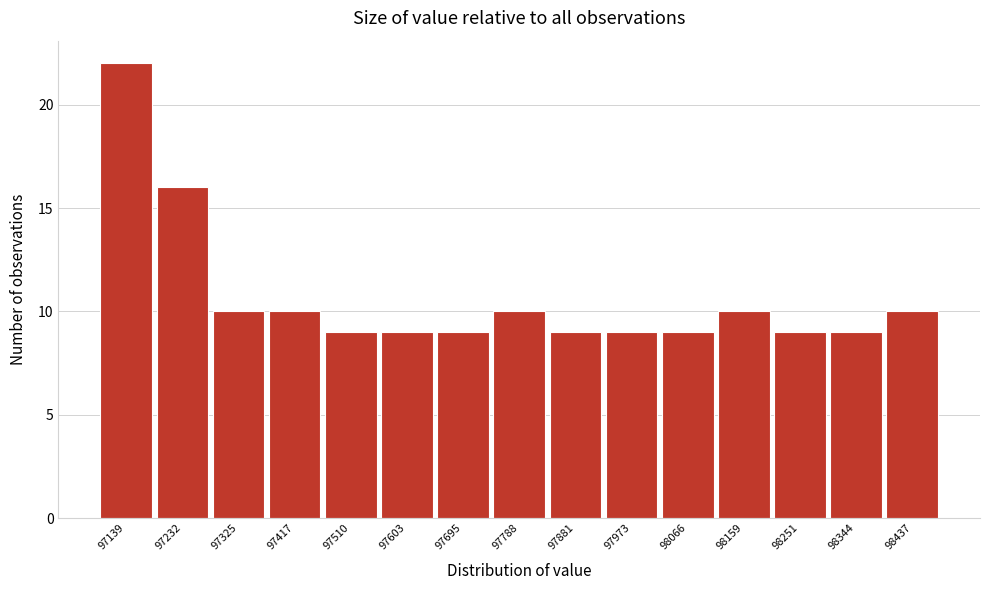

Reading left to right, list all the values displayed in this chart.

22	16	10	10	9	9	9	10	9	9	9	10	9	9	10